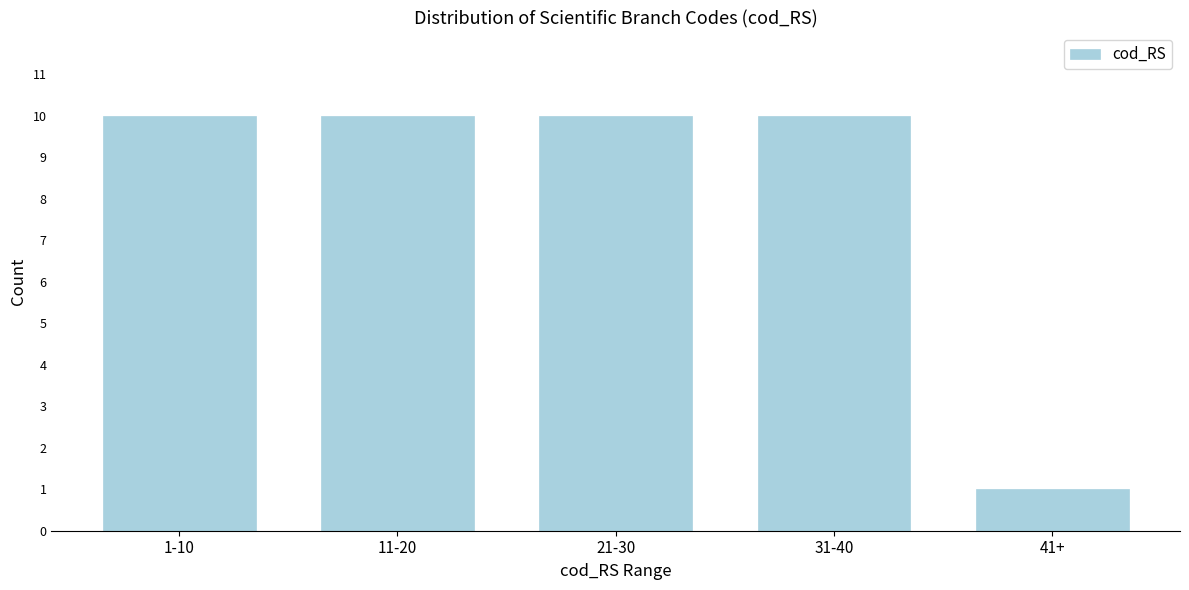

Reading left to right, what are all the values shown in this chart?

10	10	10	10	1